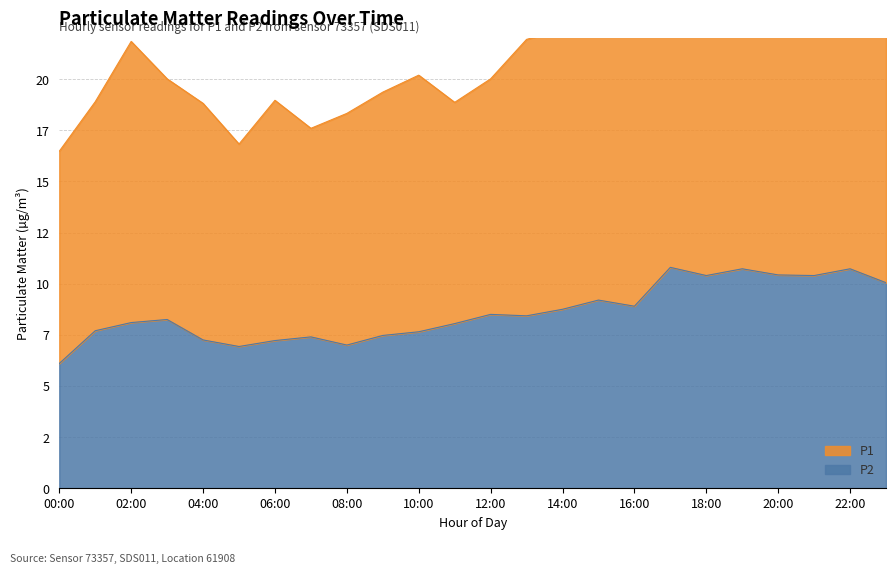

What is the smallest value displayed?

6.1